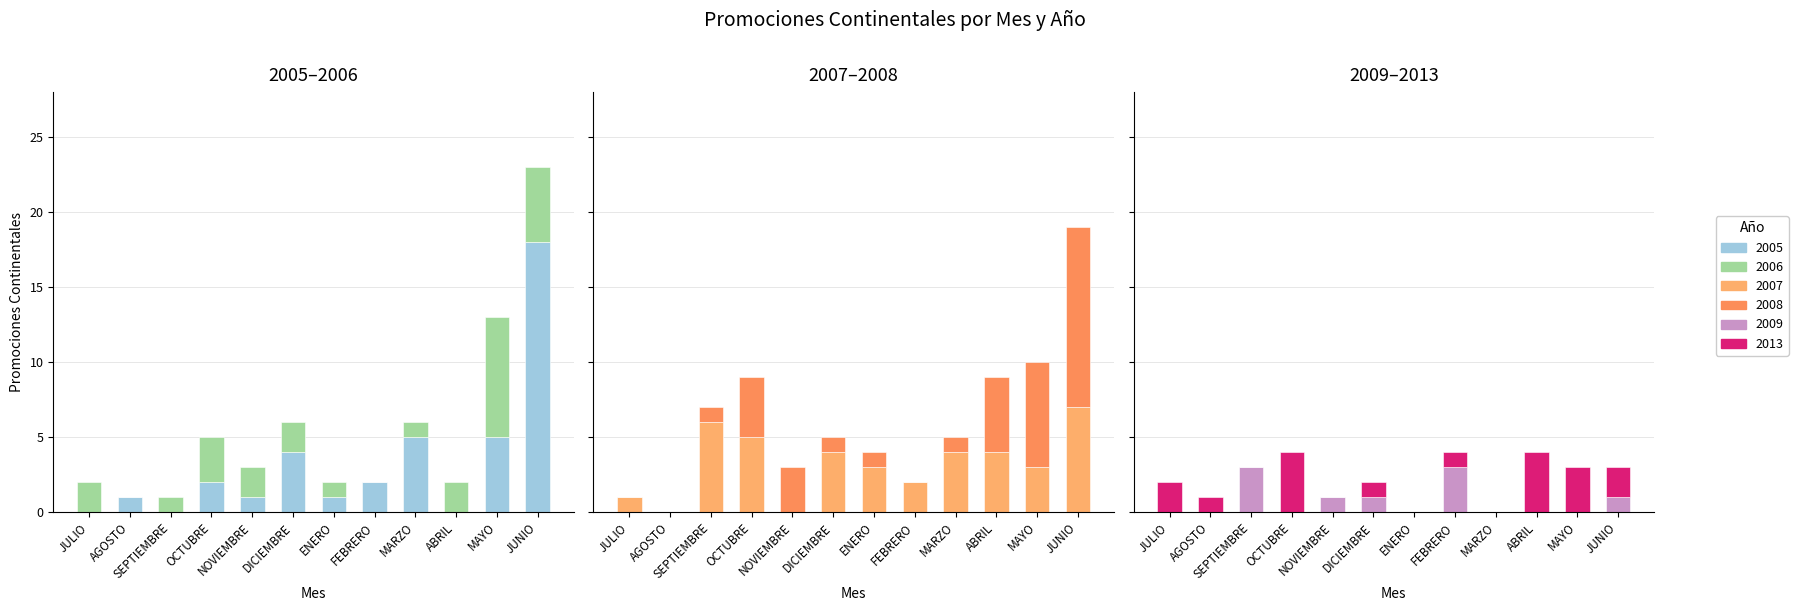

Rank the categories by 2013 value from lowest to highest.

SEPTIEMBRE, NOVIEMBRE, ENERO, MARZO, AGOSTO, DICIEMBRE, FEBRERO, JULIO, JUNIO, MAYO, OCTUBRE, ABRIL